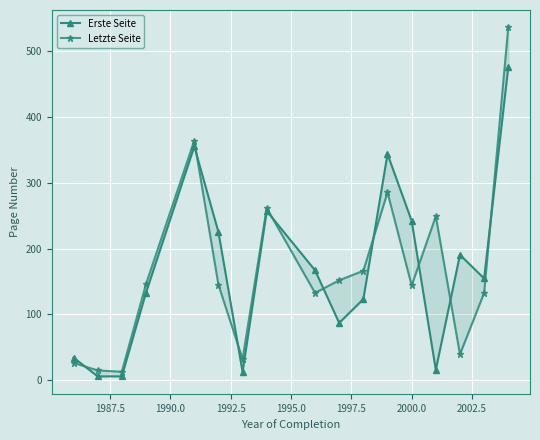

What is the difference between the maximum and minimum values in the Letzte Seite series?

522.7